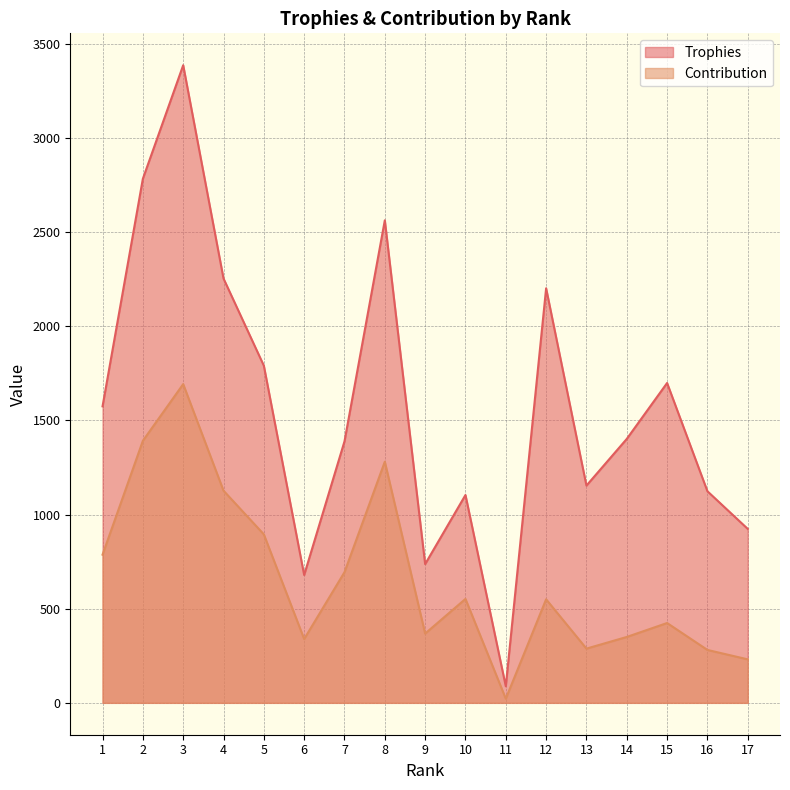

What is the sum of the Contribution values at 4 and 9?

1495